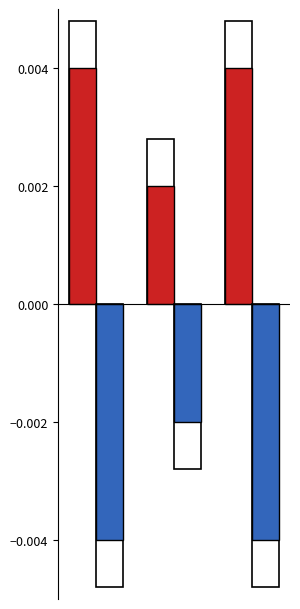

List the series in order of their peak value, highest first.

Scale (positive), Scale (negative)